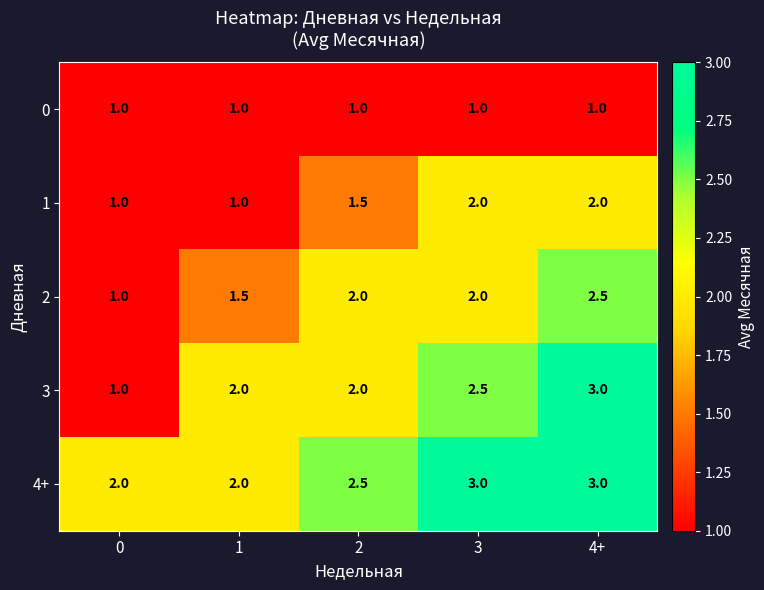

Count the number of data series in this chart.

5